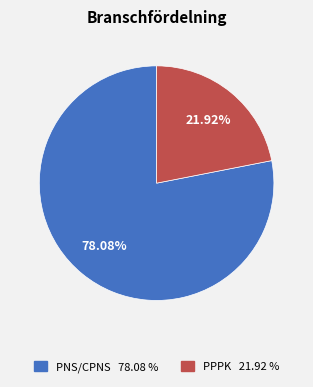

How many slices are in this pie chart?

2